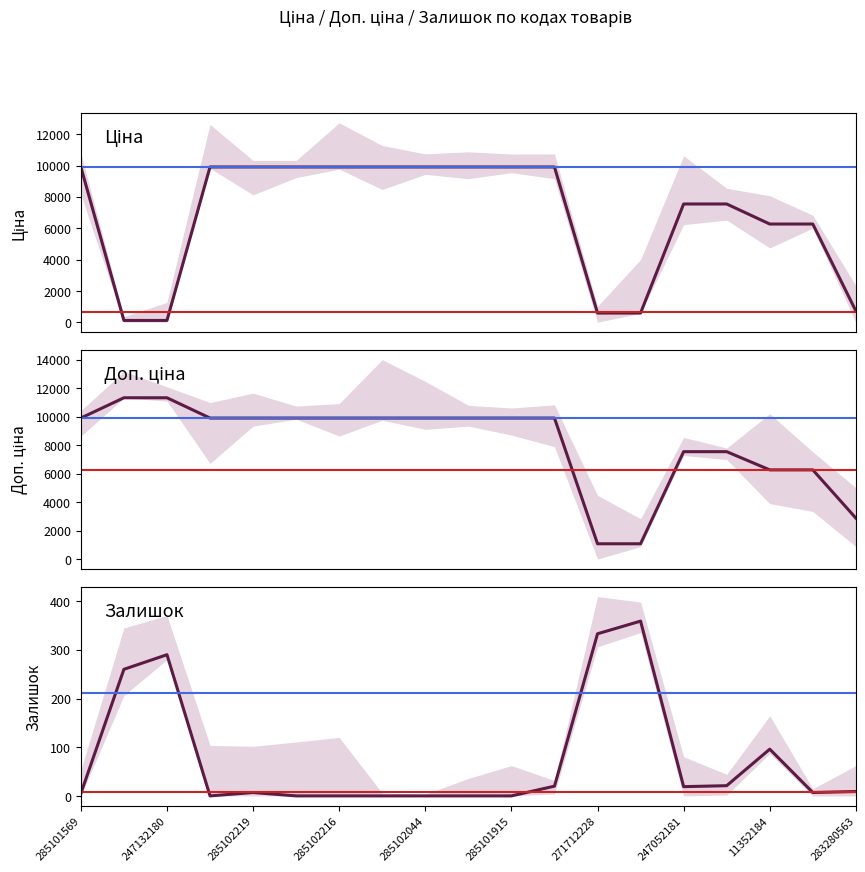

True or false: Залишок and Доп. ціна cross at least once.

False